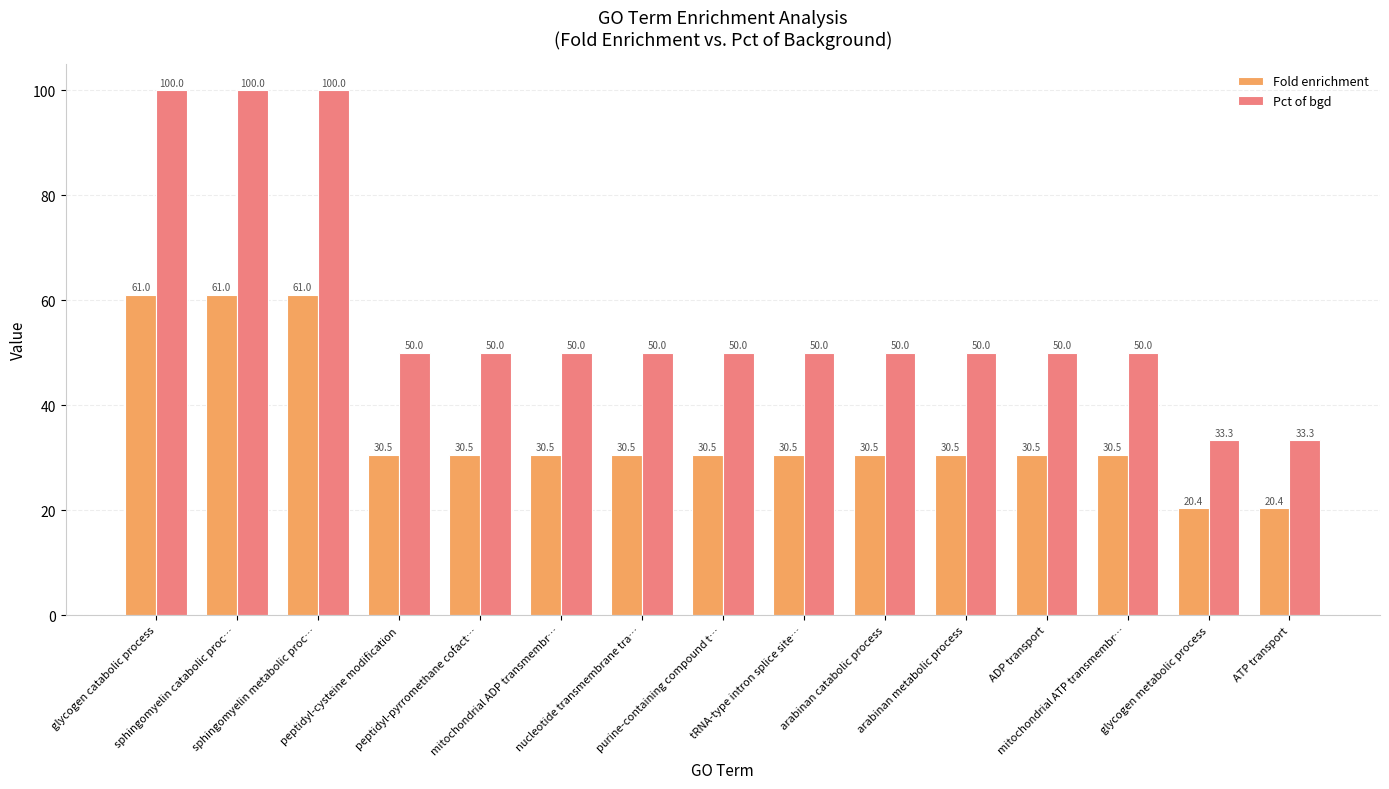

What is the difference between the highest and lowest values at nucleotide transmembrane tra…?

19.5